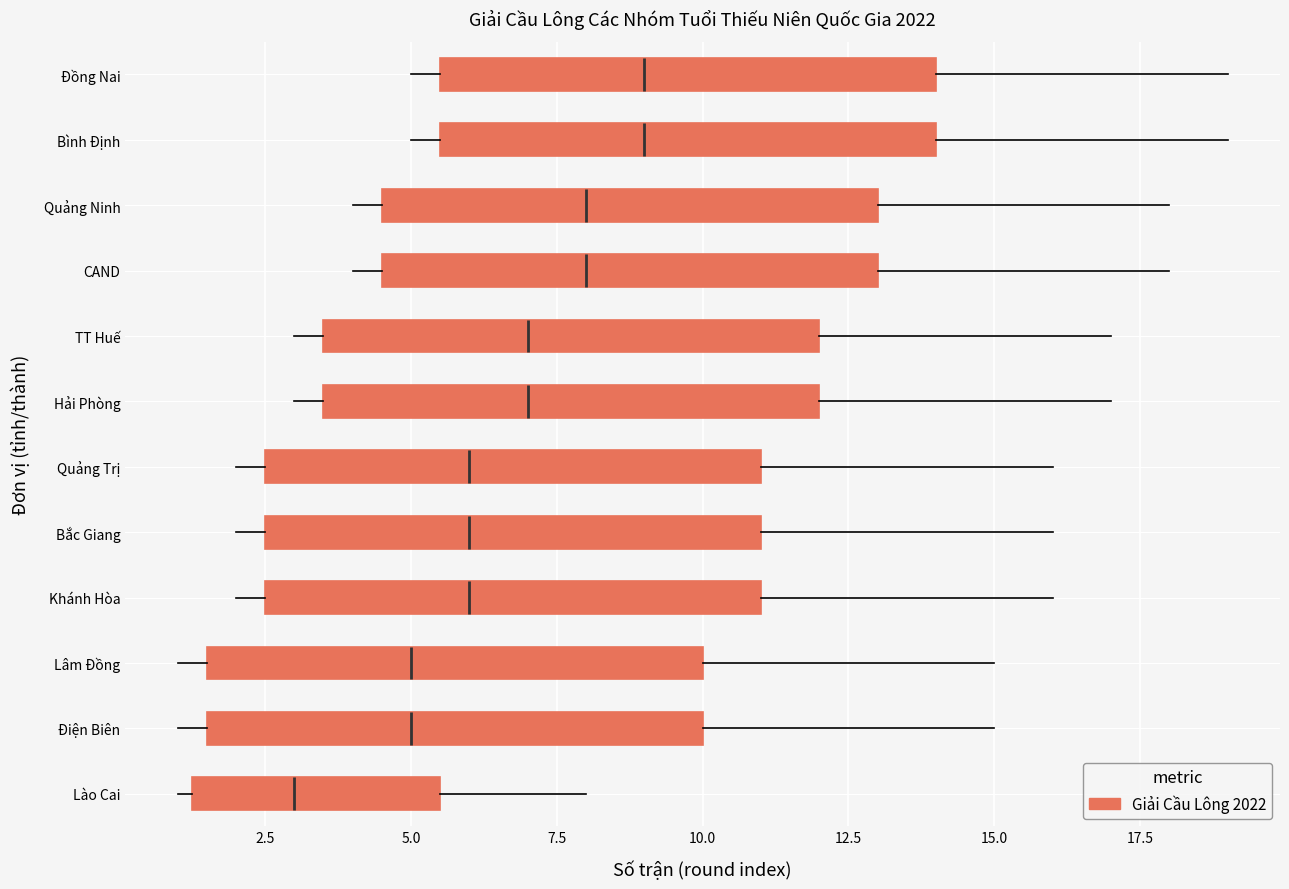

Which box's median line is the furthest to the left?

Lào Cai